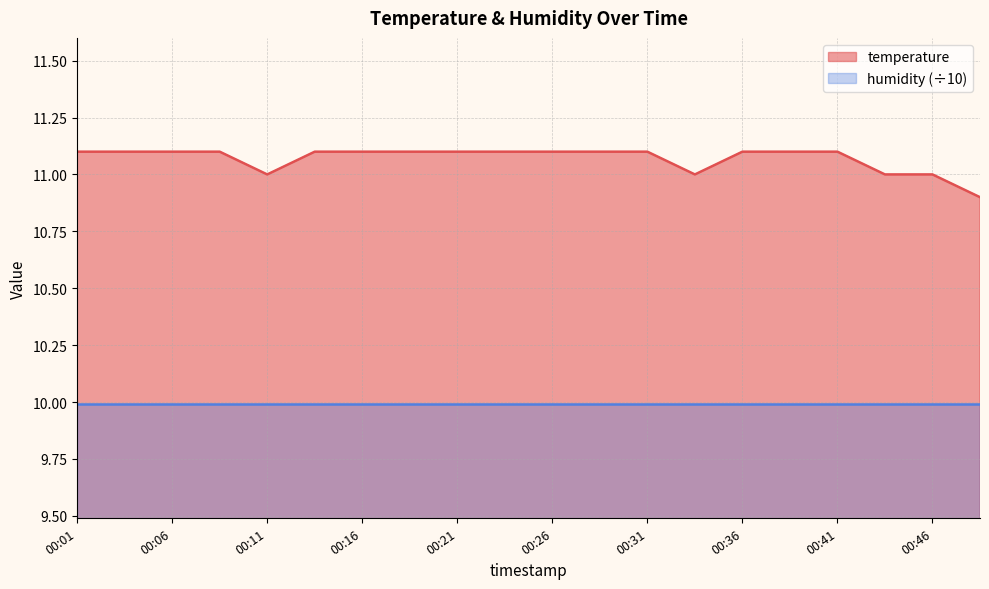

Between 00:06 and 00:08, which is larger?

00:06